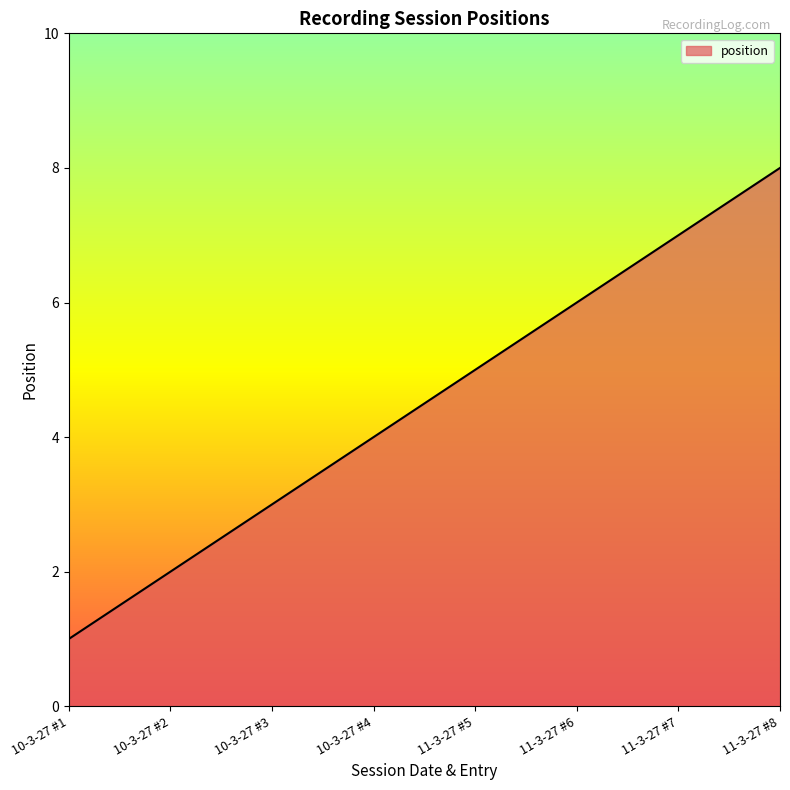

What is the difference between the values at 10-3-27 #1 and 10-3-27 #4?

3